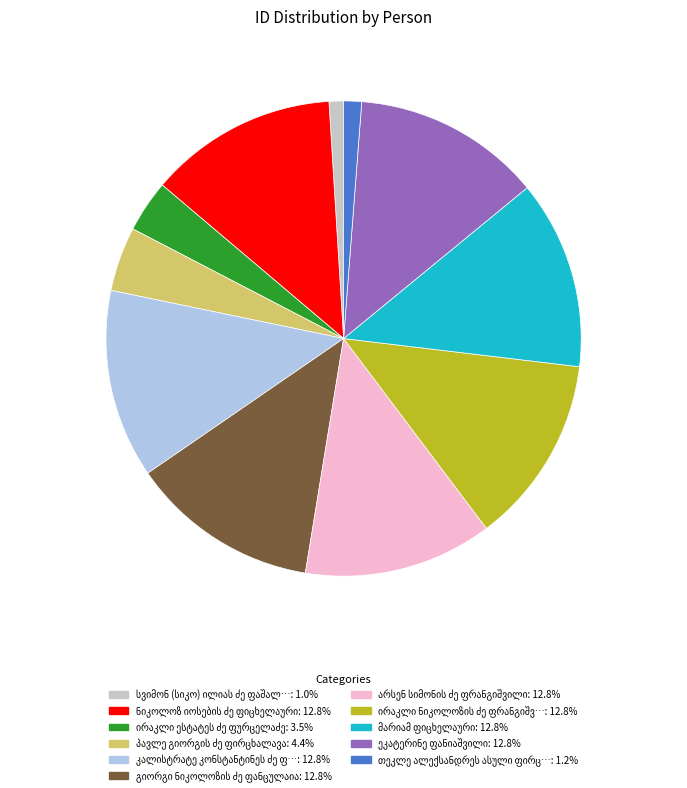

Is there a majority slice in this chart?

No